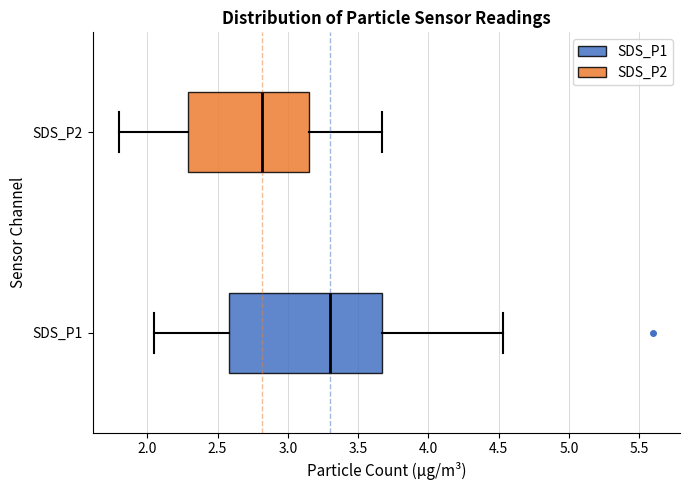

Reading bottom to top, read every box against the x-axis: the position of its median line, the range the box covers, and the ends of its whiskers. The values are not printed on the chart, so give them approximately, as read against the axis.

SDS_P1: median 3.30, box 2.60 to 3.65, whiskers 2.05 to 4.55
SDS_P2: median 2.80, box 2.30 to 3.15, whiskers 1.80 to 3.65